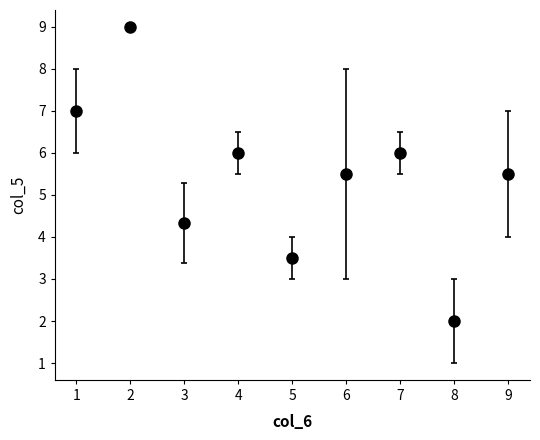

What is the change in value from 3 to 5?

-0.8